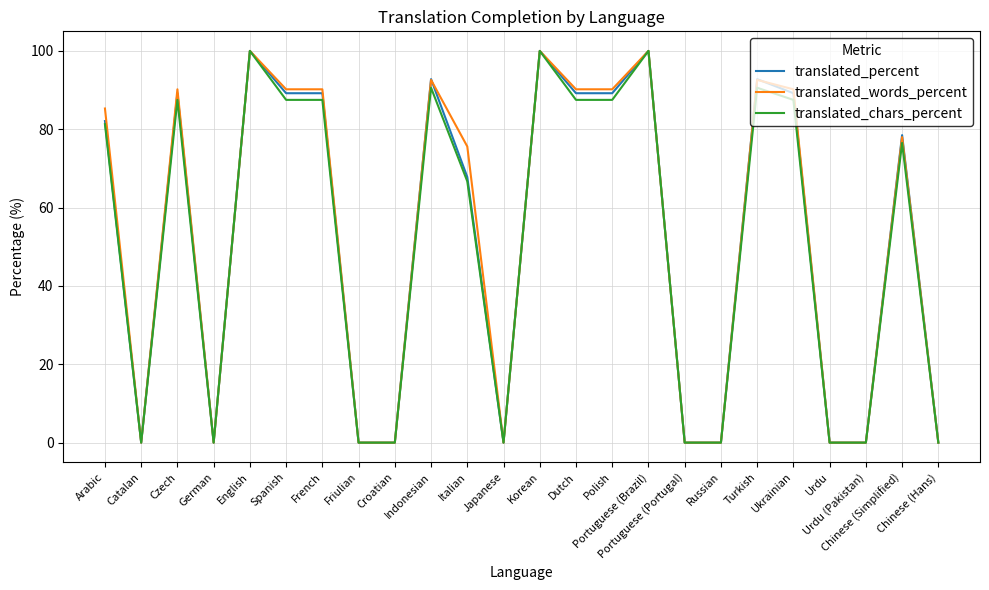

What is the difference between the maximum and minimum values in the translated_words_percent series?

100.0